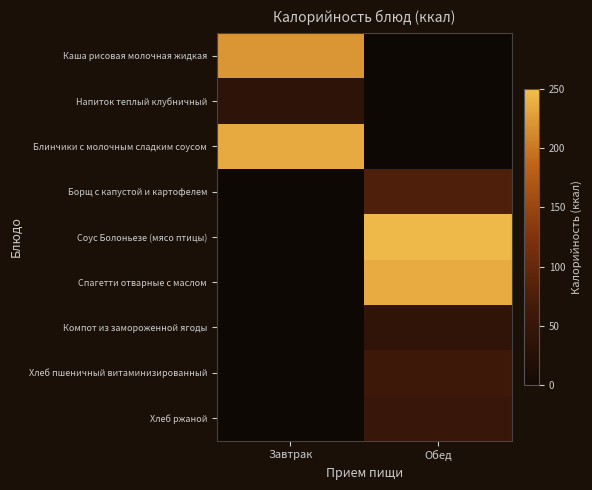

The value of Компот из замороженной ягоды at Обед is 59.4. True or false?

False